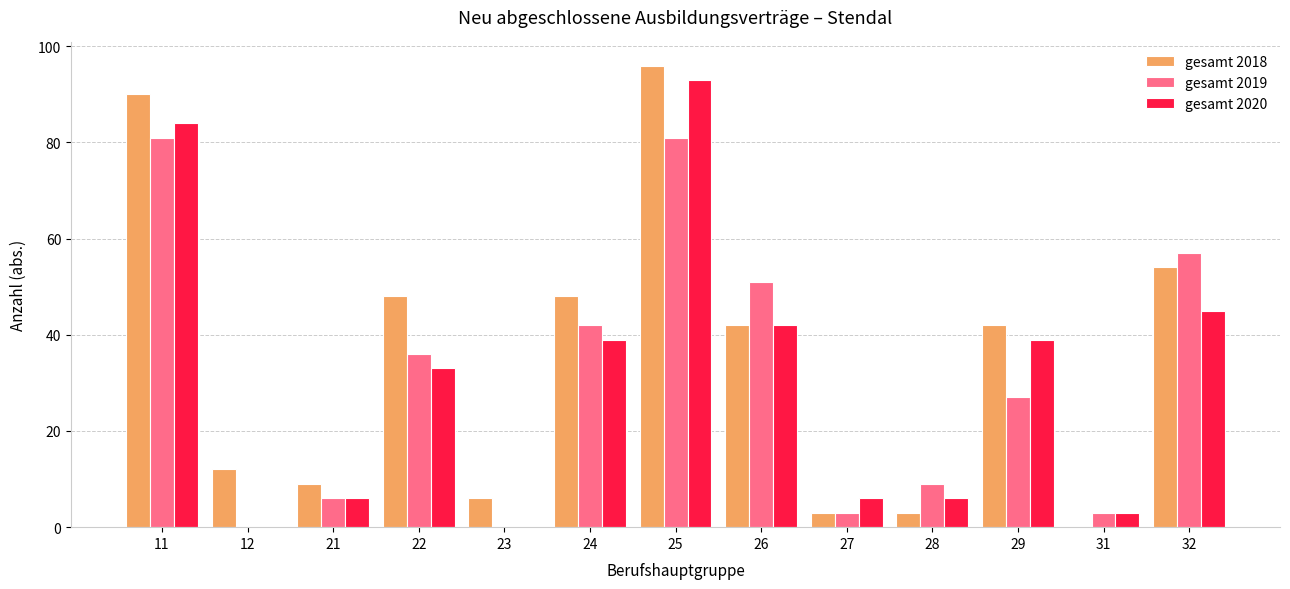

Are the bars horizontal?

No